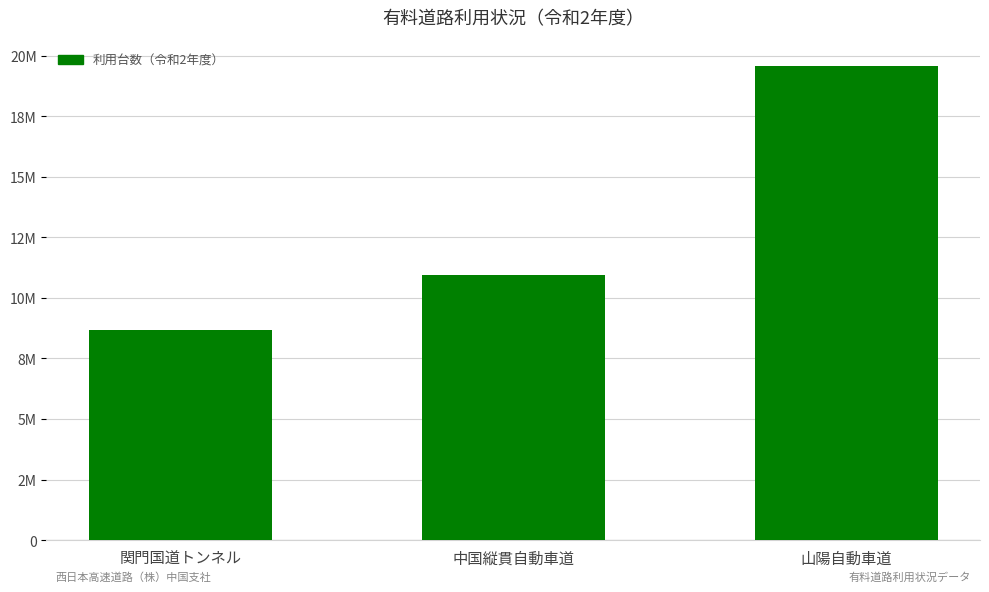

What is the label of the 1st bar from the right?

山陽自動車道